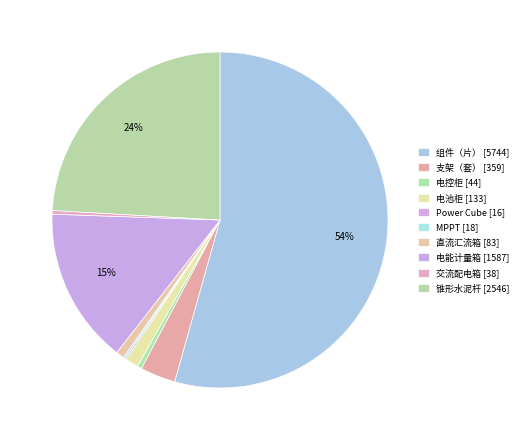

What is the change in value from MPPT to 直流汇流箱?

+65